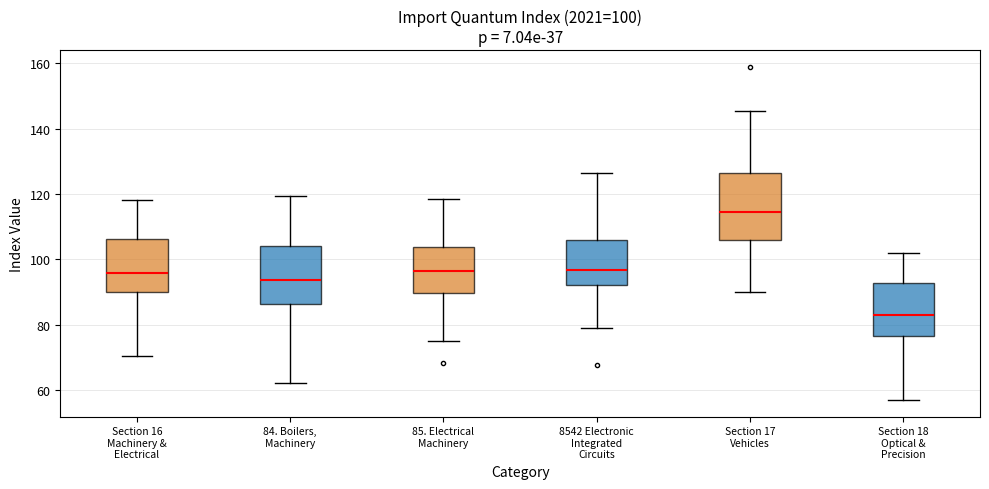

Which box has the highest median line?

Section 17 Vehicles